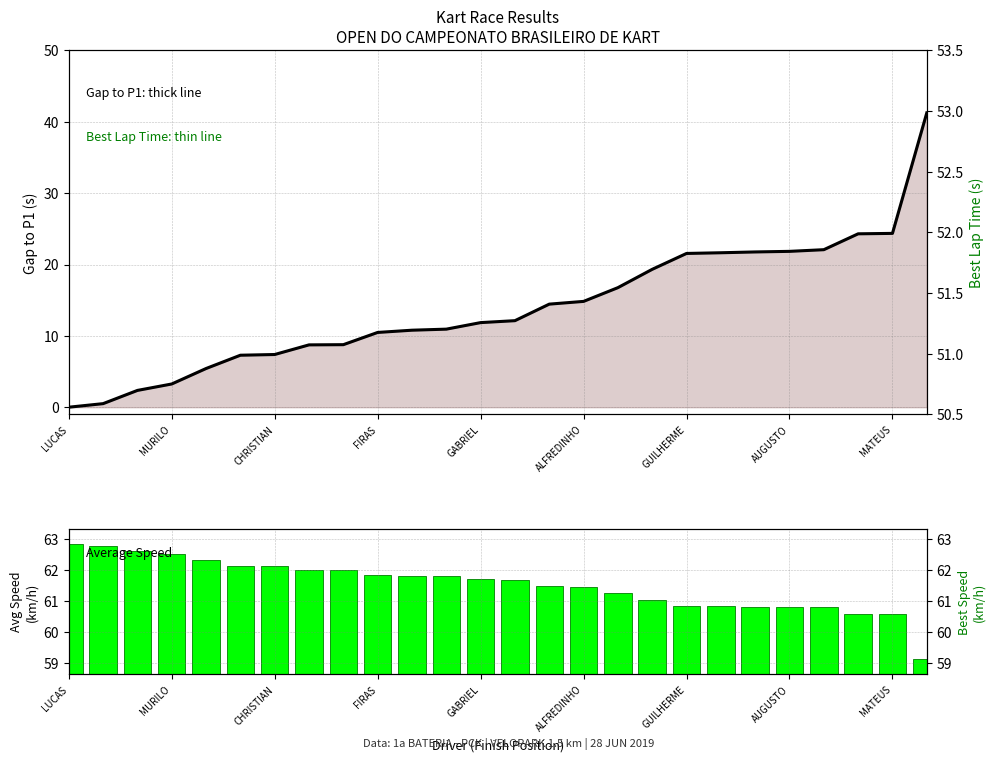

What is the greatest value displayed?

62.8